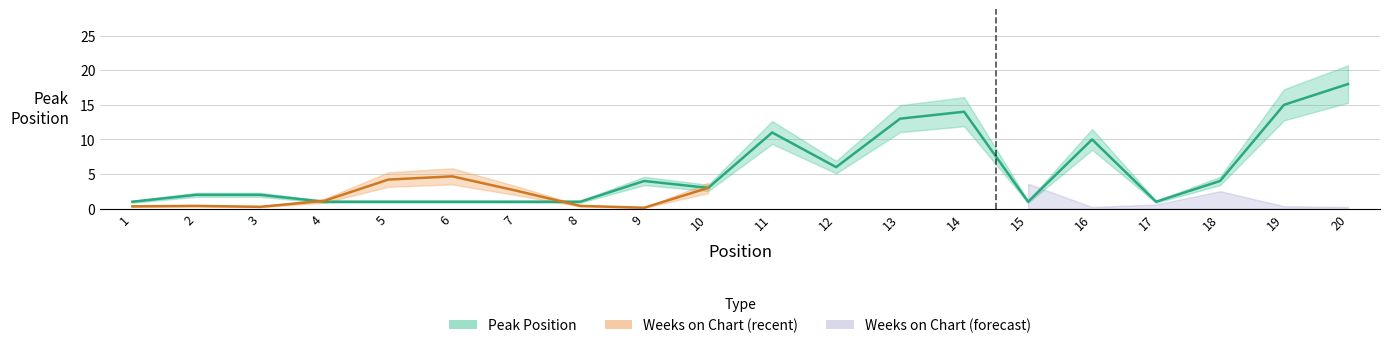

What is the difference between the values at 14 and 2?

12